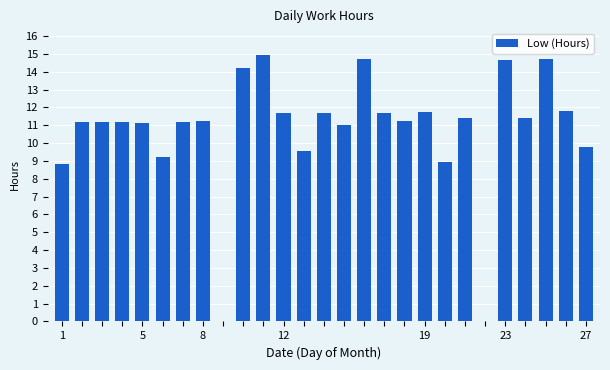

What is the sum of all values?

290.4